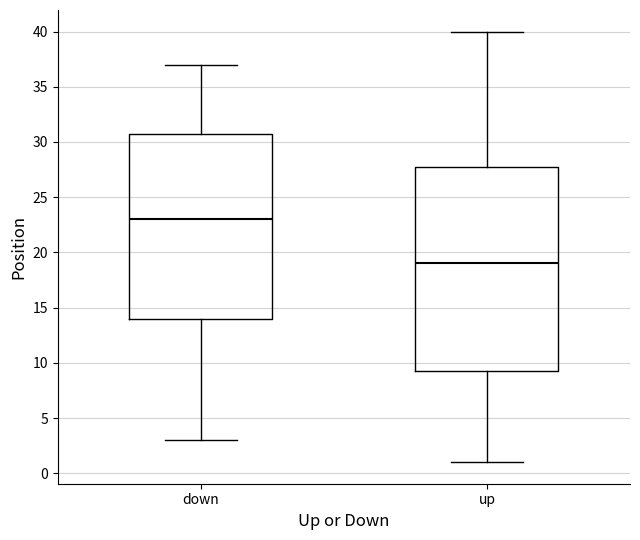

Reading left to right, transcribe this box plot: for each box, give where its median line is, the range the box spans, and where its two whiskers end, as read against the y-axis. The values are not printed on the chart, so give them approximately, as read against the axis.

down: median 23.0, box 14.0 to 31.0, whiskers 3.0 to 37.0
up: median 19.0, box 9.5 to 28.0, whiskers 1.0 to 40.0